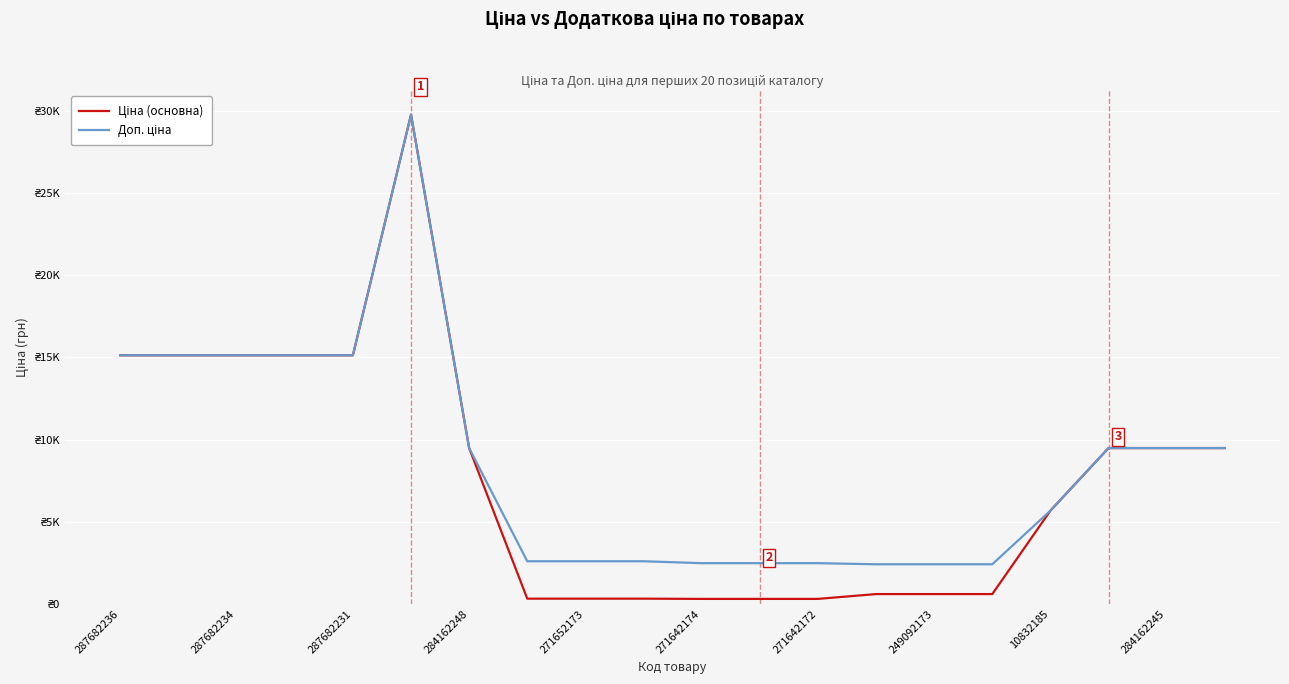

Reading right to left, what are all the values shown in this chart?

Ціна (основна): 9480.1	9480.1	9480.1	5673.8	603.7	603.7	603.7	310.3	310.3	310.3	324.8	324.8	324.8	9480.1	29747.2	15120.0	15120.0	15120.0	15120.0	15120.0
Доп. ціна: 9480.1	9480.1	9480.1	5673.8	2414.8	2414.8	2414.8	2482.4	2482.4	2482.4	2598.3	2598.3	2598.3	9480.1	29747.2	15120.0	15120.0	15120.0	15120.0	15120.0